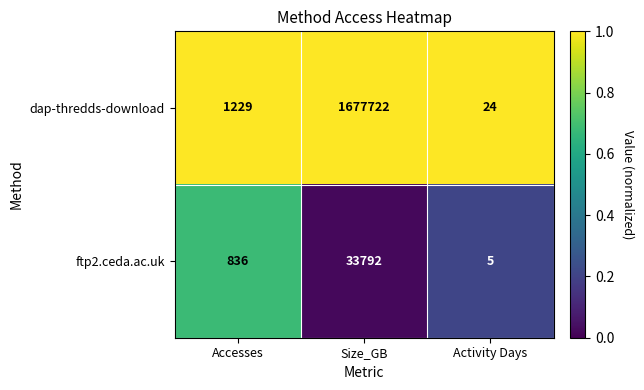

What is the total value across all series at Size_GB?

1711514